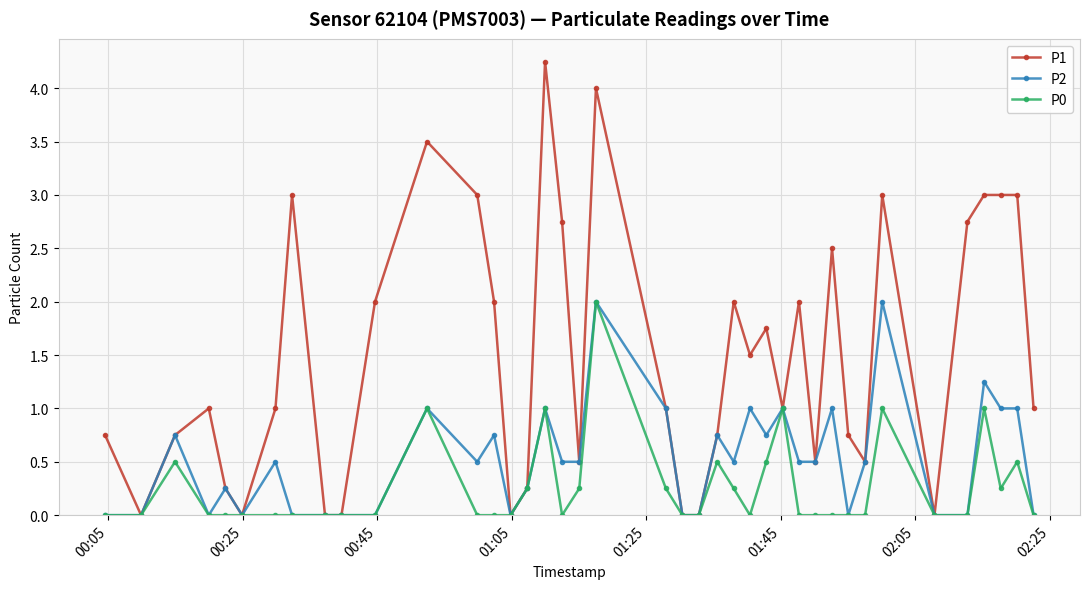

Which series has the widest spread of values?

P1